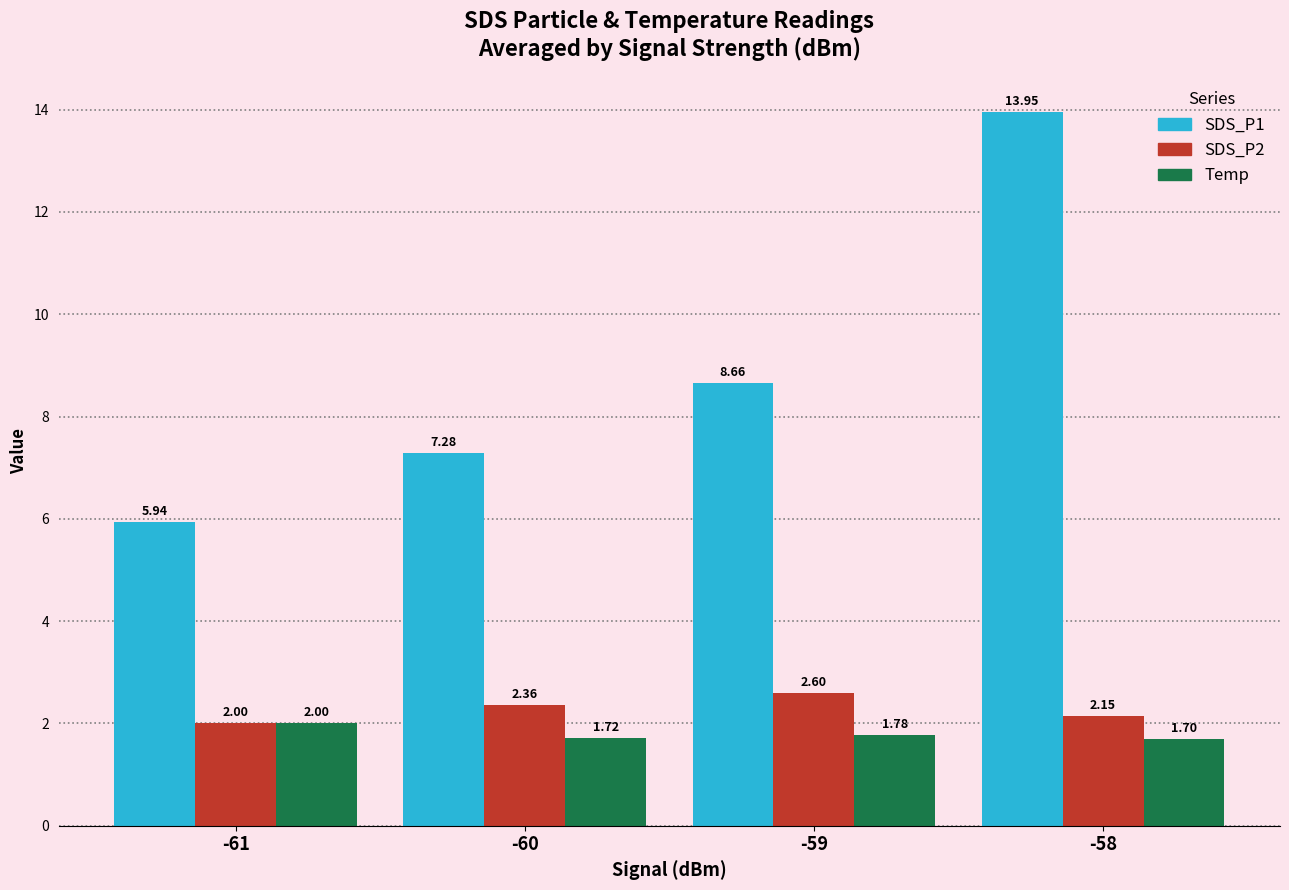

What is the total value across all series at -58?

17.8